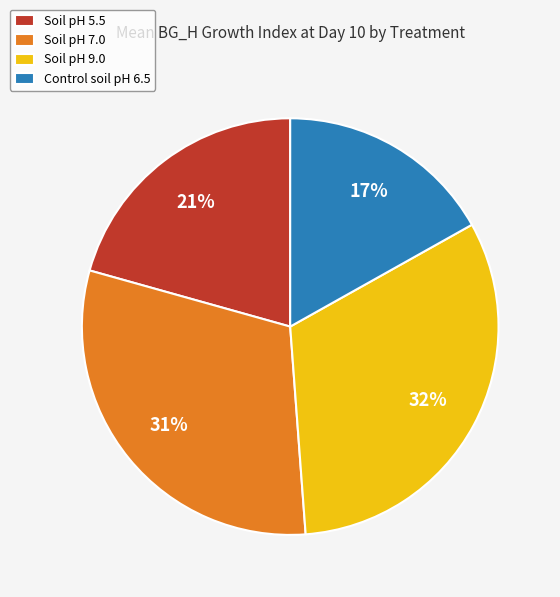

Is there any slice that represents more than half of the pie?

No